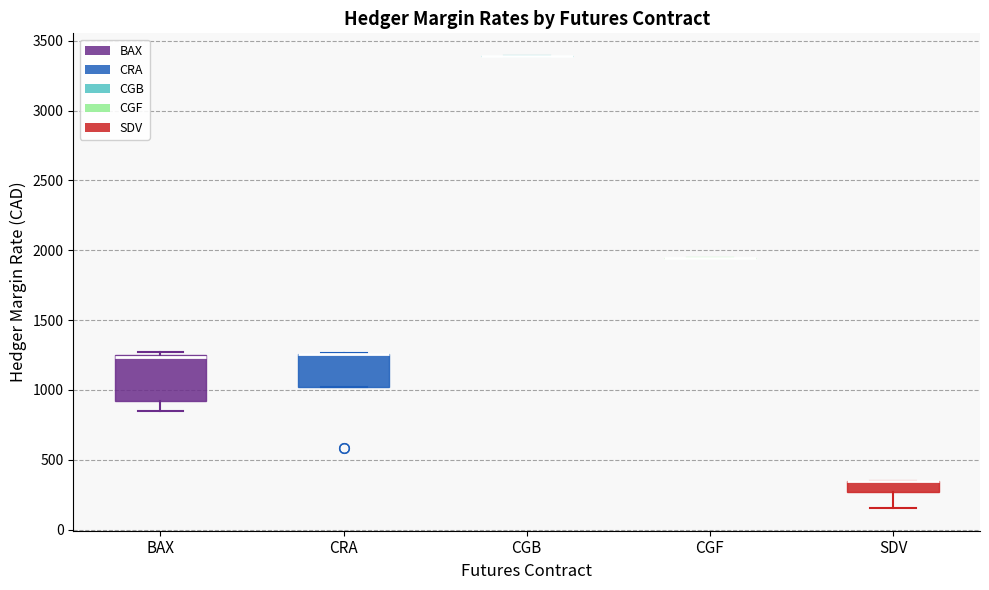

Comparing the boxes themselves (not the whiskers), which one is the tallest?

BAX